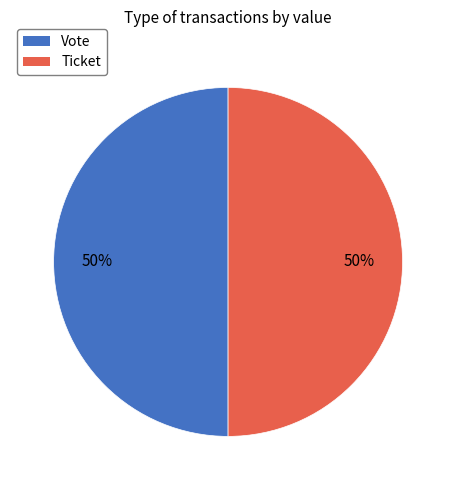

The Vote slice represents 50% of the pie. True or false?

True